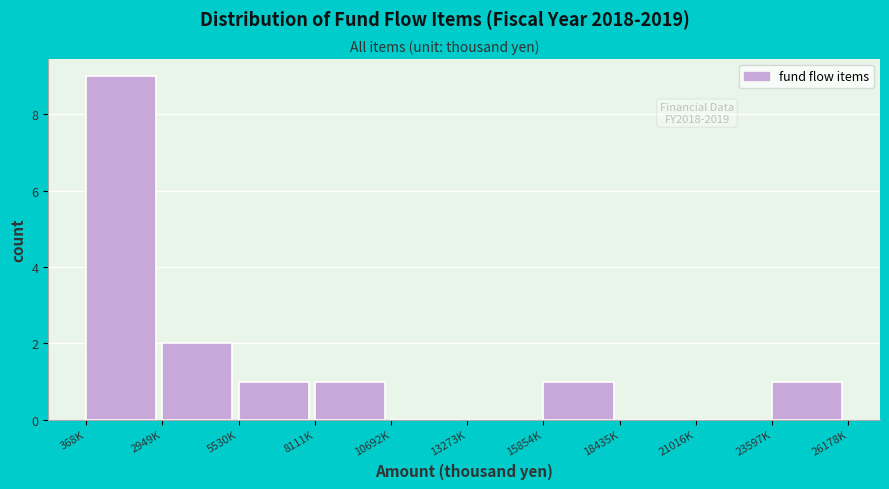

Reading left to right, transcribe all the data shown in this chart.

368K=9	2949K=2	5530K=1	8111K=1	10692K=0	13273K=0	15854K=1	18435K=0	21016K=0	23597K=1